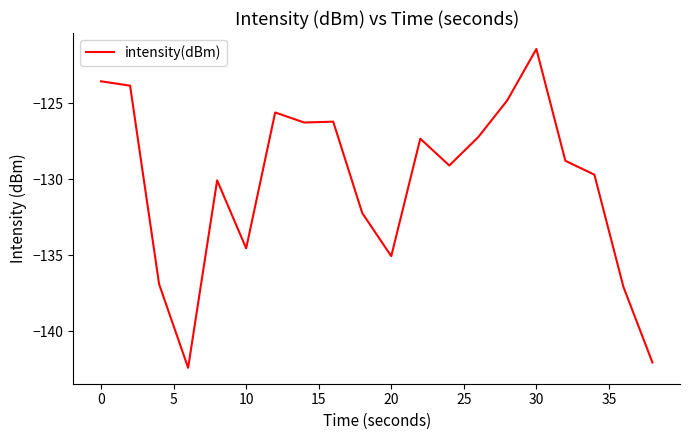

What is the difference between the maximum and minimum values?

21.0